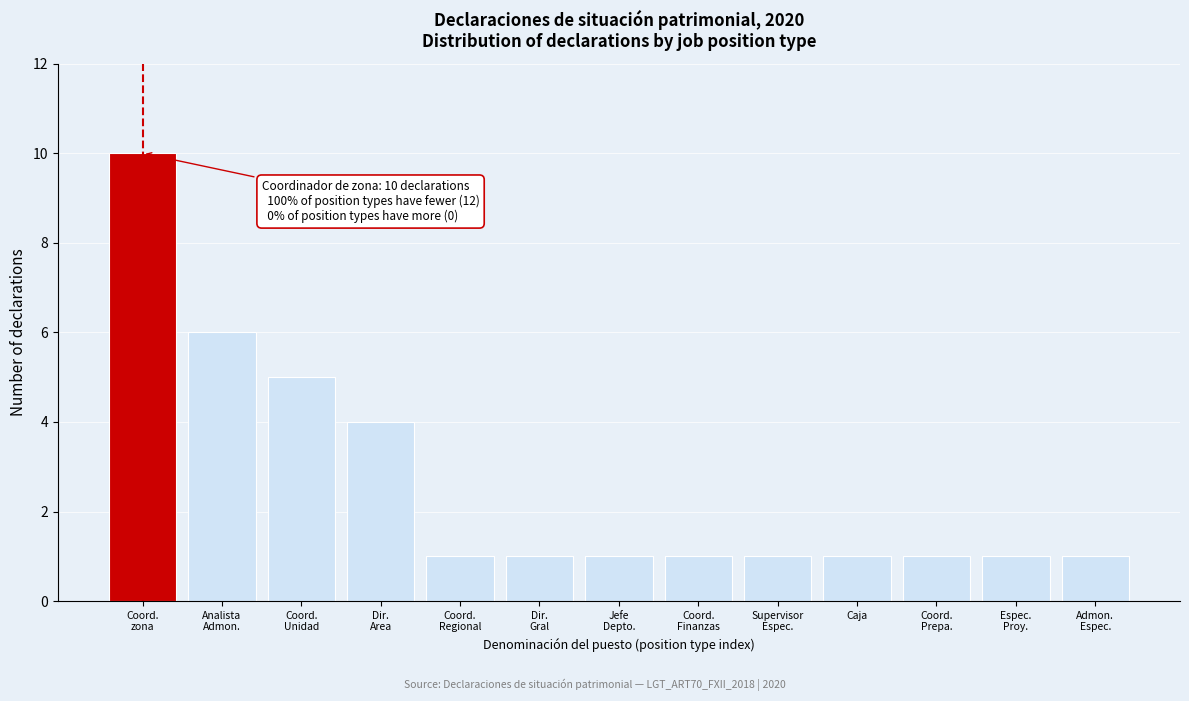

Reading right to left, extract all data points from this chart.

1	1	1	1	1	1	1	1	1	4	5	6	10